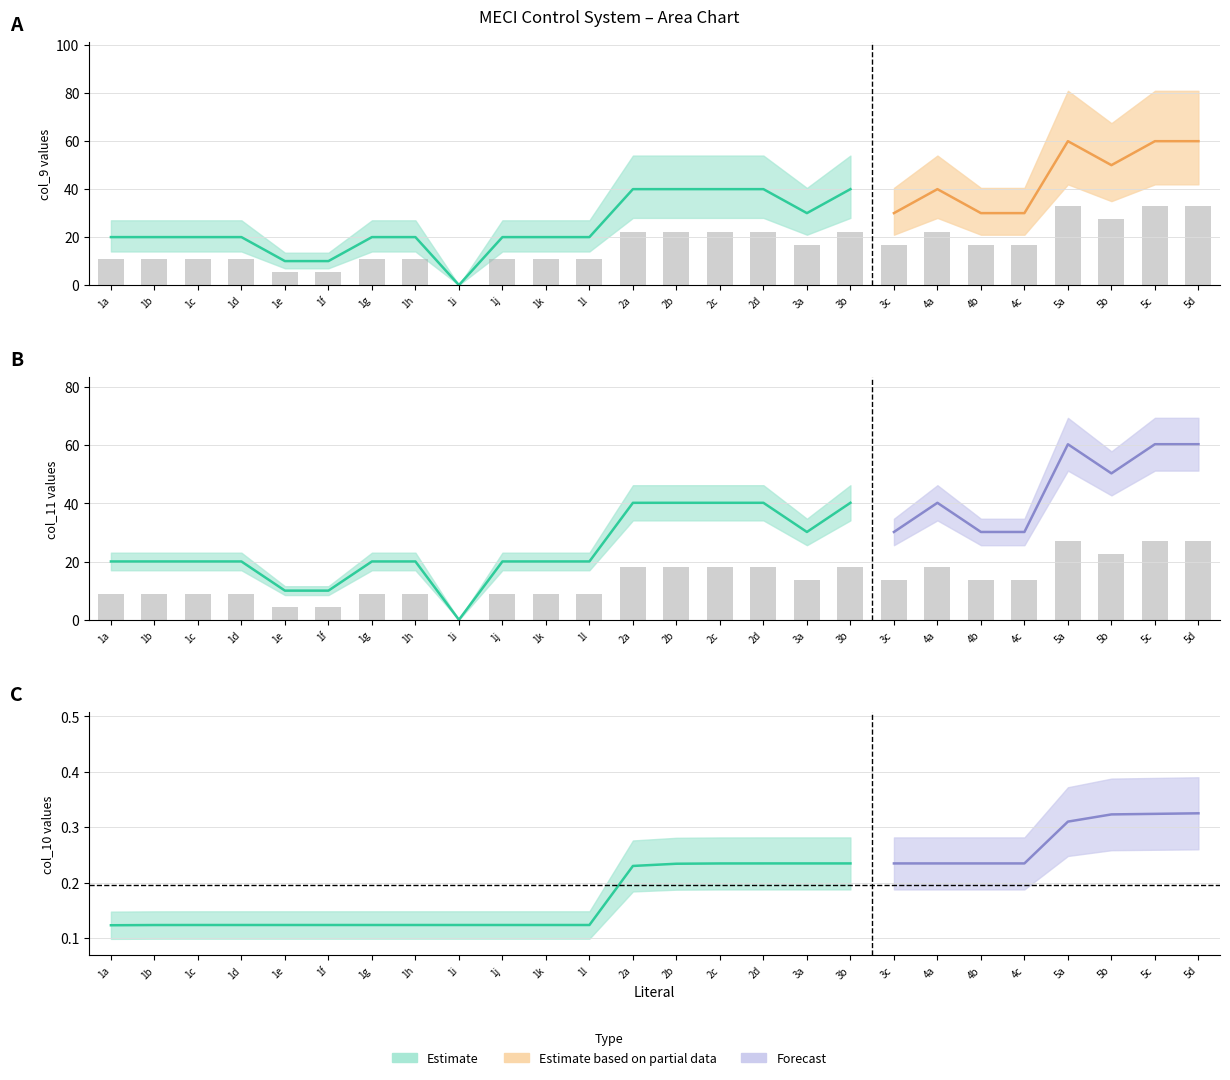

Which series has the largest total across all categories?

col_9